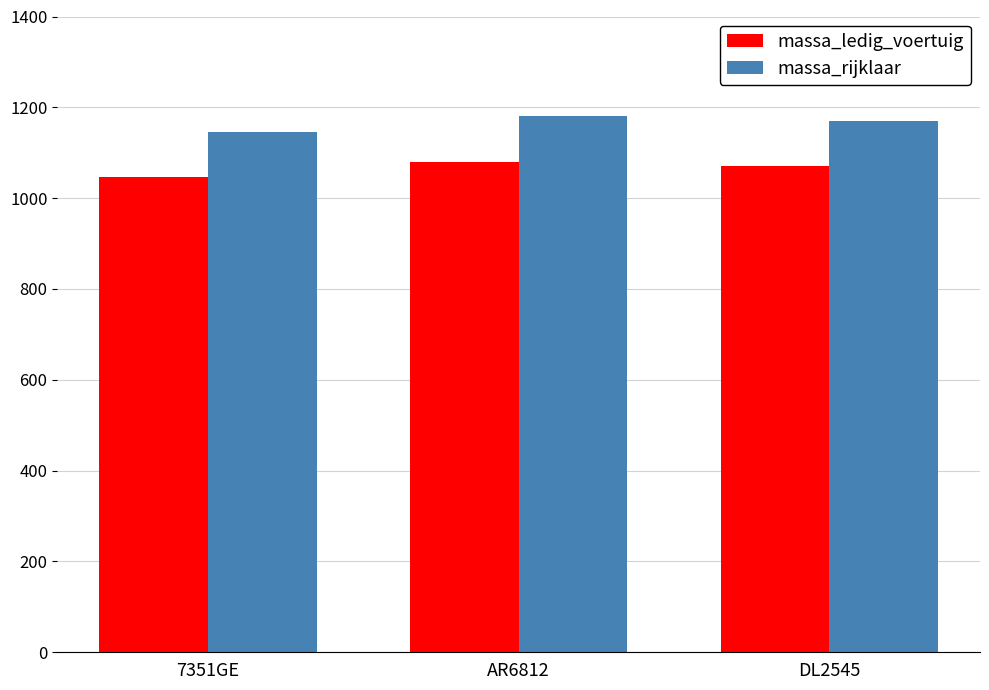

At DL2545, list the series in order from largest to smallest.

massa_rijklaar, massa_ledig_voertuig